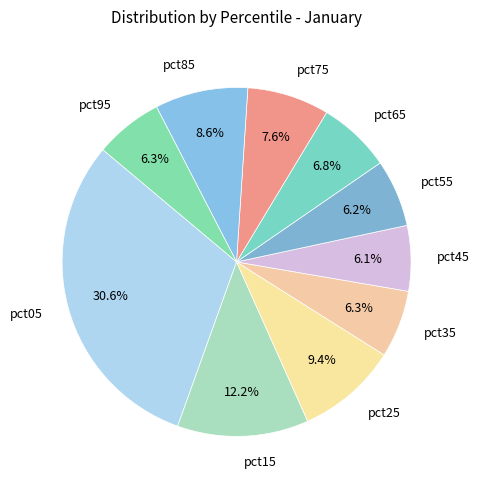

Do pct25 and pct85 together represent more than half of the pie?

No